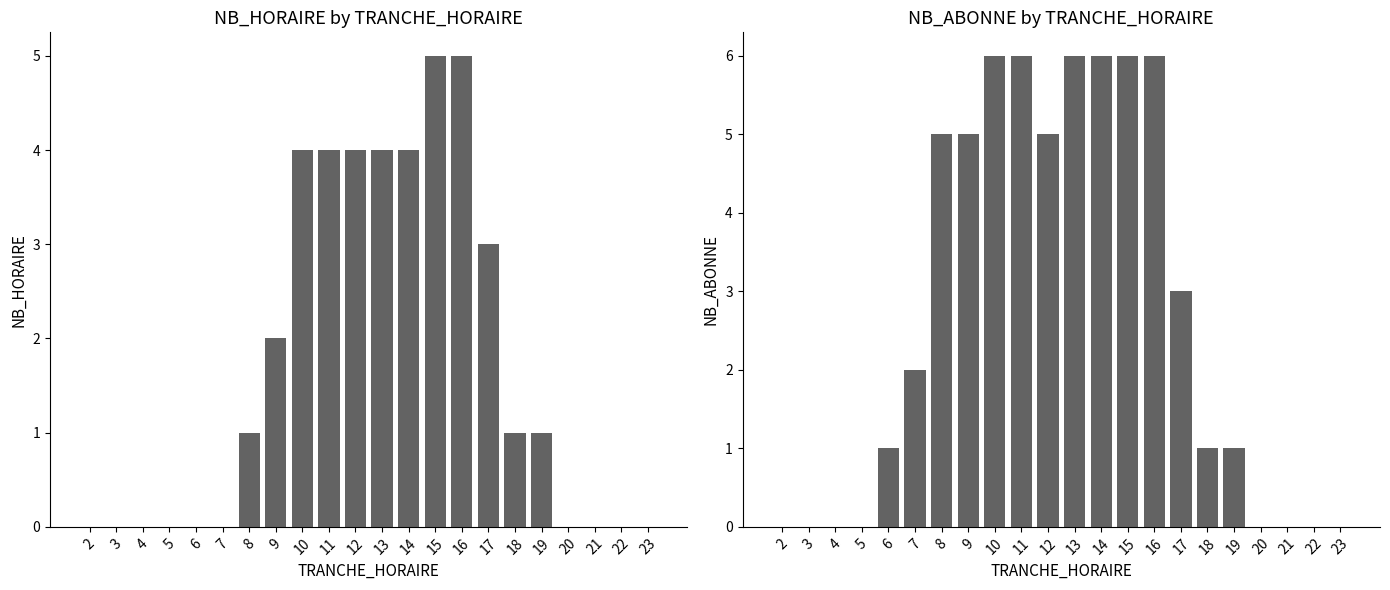

Count the NB_HORAIRE values in the range 0 to 4.

20